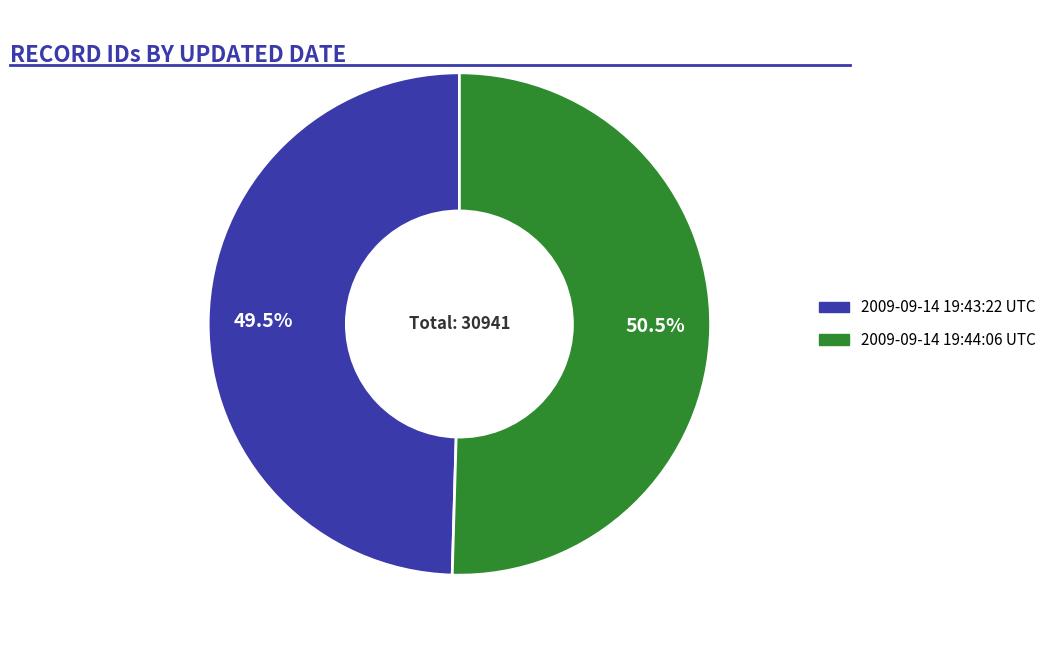

Does any single category account for the majority?

Yes